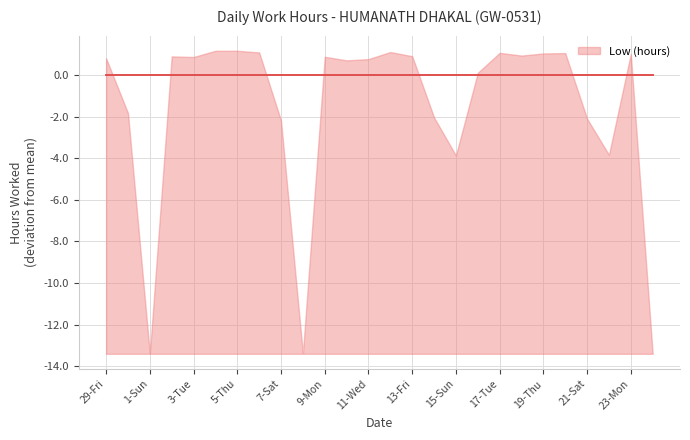

Does the chart display data point markers on the line(s)?

No